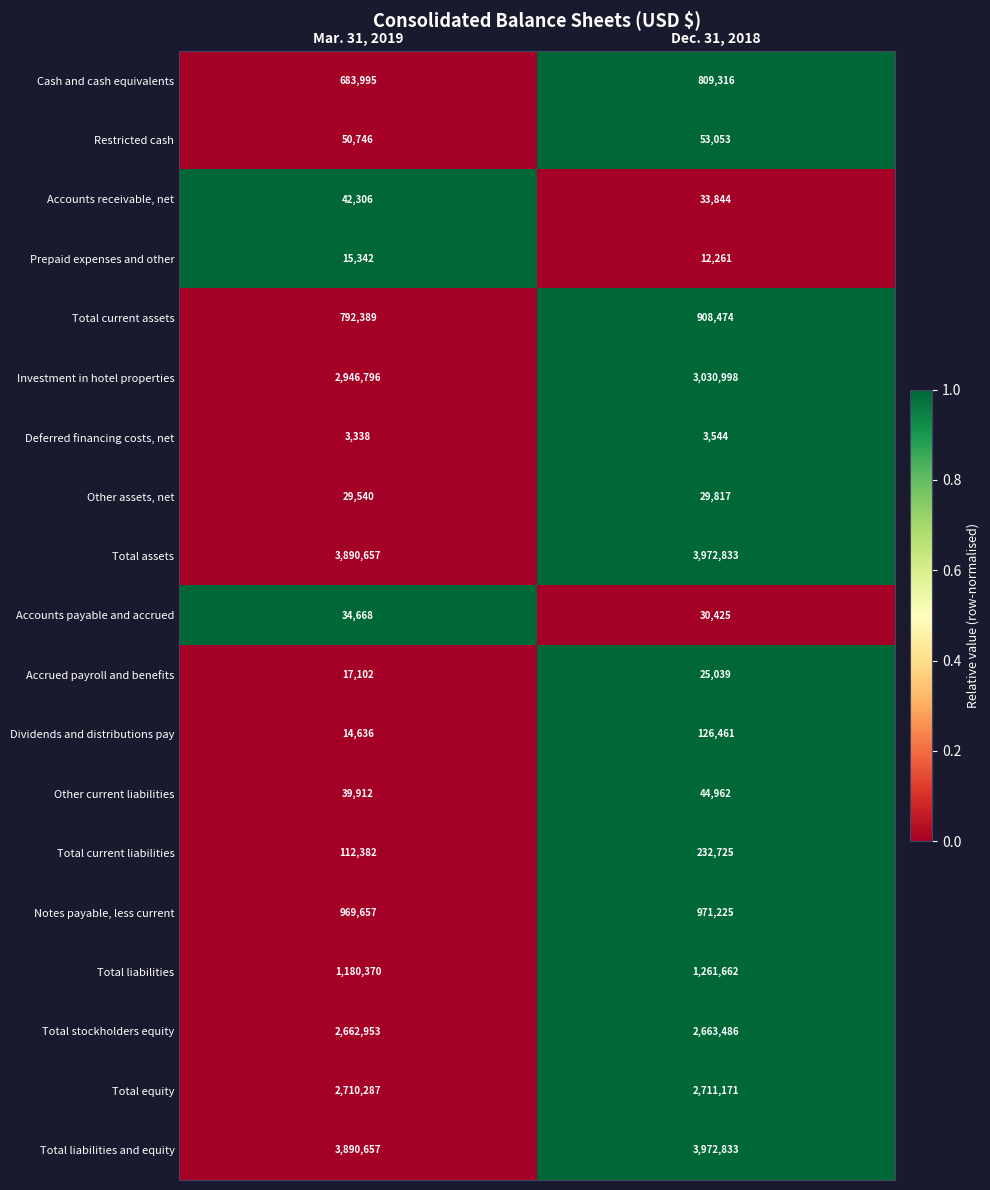

Which label corresponds to the smallest value in the chart?

Mar. 31, 2019